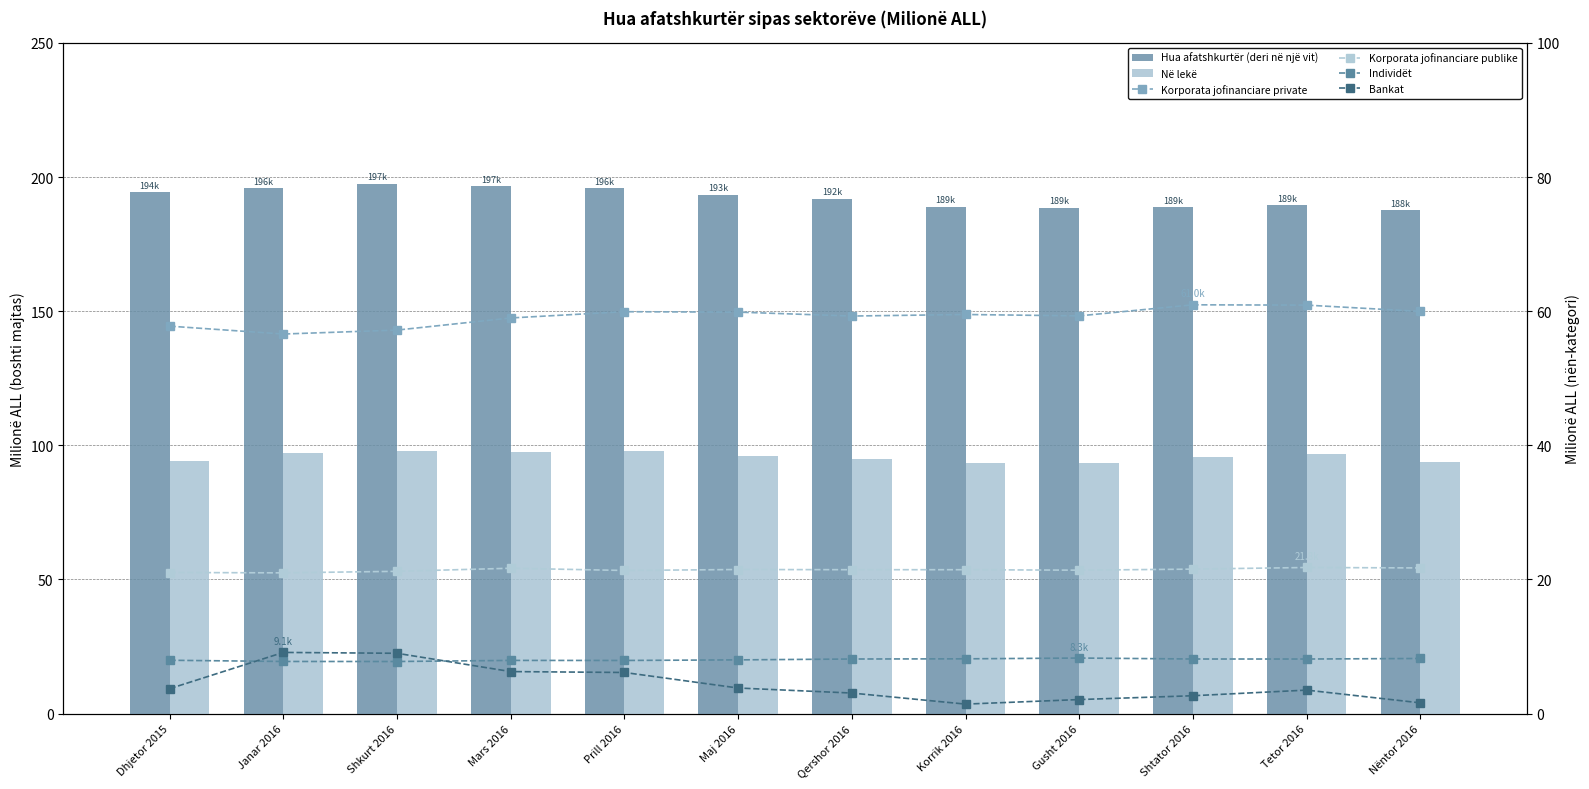

True or false: Korporata jofinanciare publike has a value of 21.7 at Nëntor 2016.

True